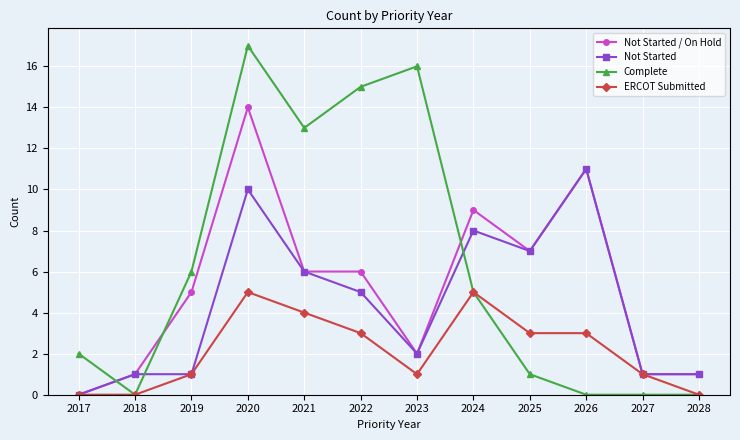

Rank the series by their average value, from highest to lowest.

Complete, Not Started / On Hold, Not Started, ERCOT Submitted